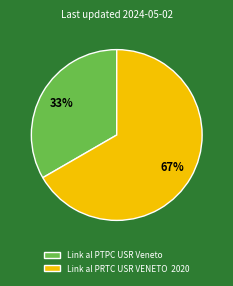

Approximately how many times larger is the value at Link al PRTC USR VENETO 2020 compared to Link al PTPC USR Veneto?

2.0